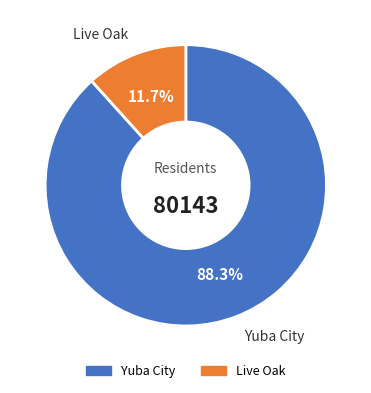

Between Live Oak and Yuba City, which is larger?

Yuba City